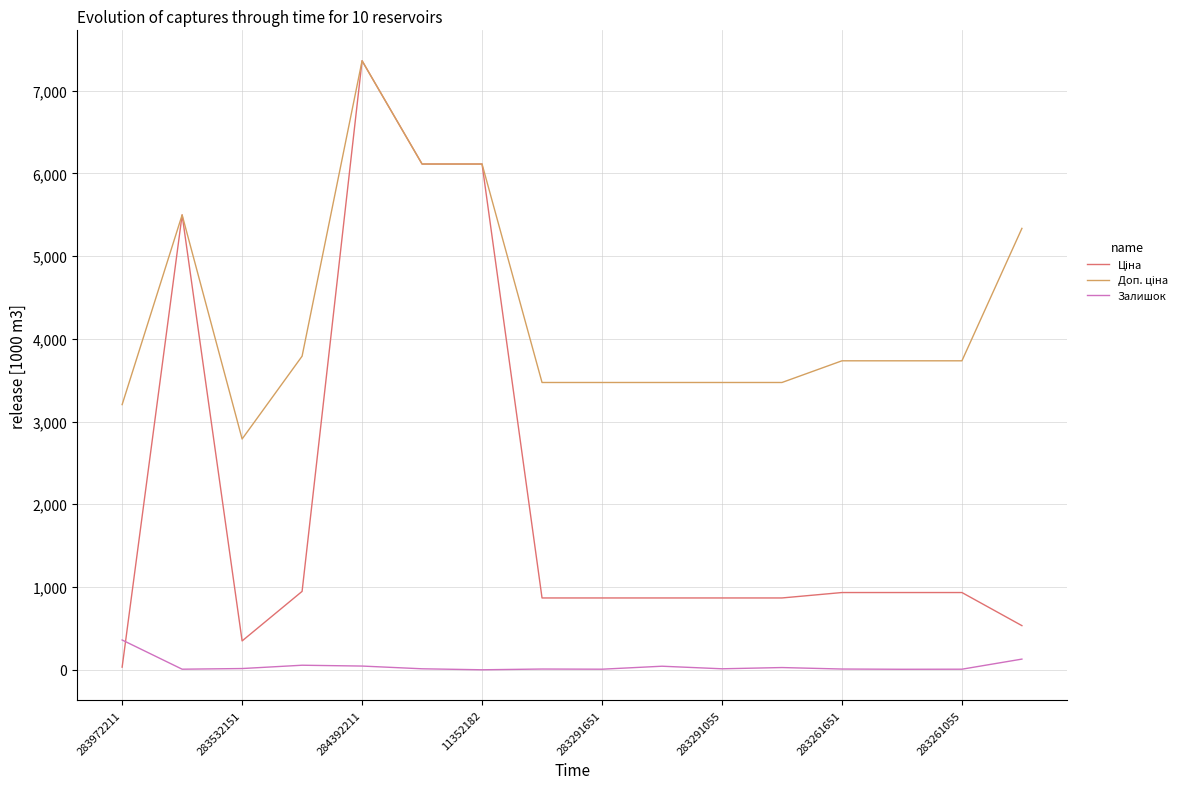

What is the greatest value displayed?

7360.2